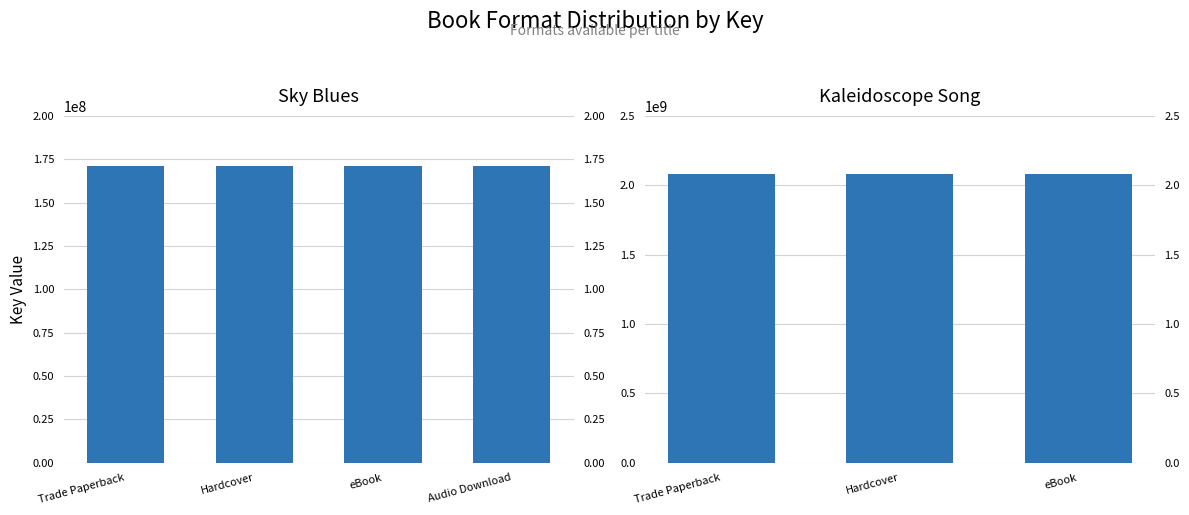

List the labels in order of Sky Blues value, smallest first.

Trade Paperback, Hardcover, eBook, Audio Download